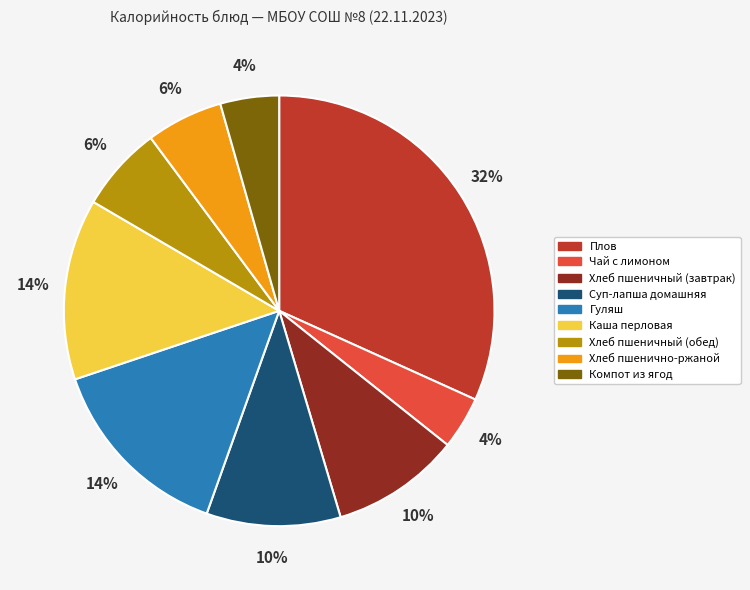

Does Хлеб пшеничный (обед) account for over 50% of the chart?

No